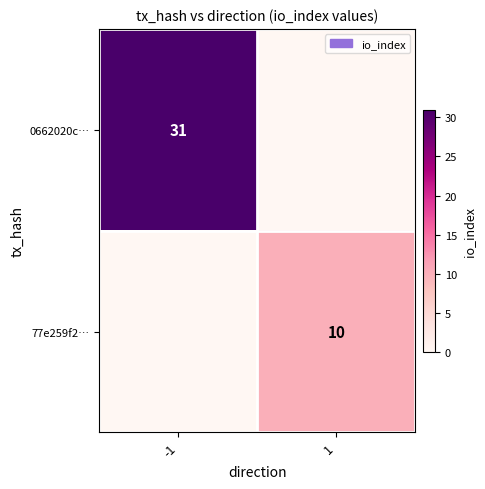

Is the value of 77e259f2… at 1 greater than the value of 0662020c… at -1?

No